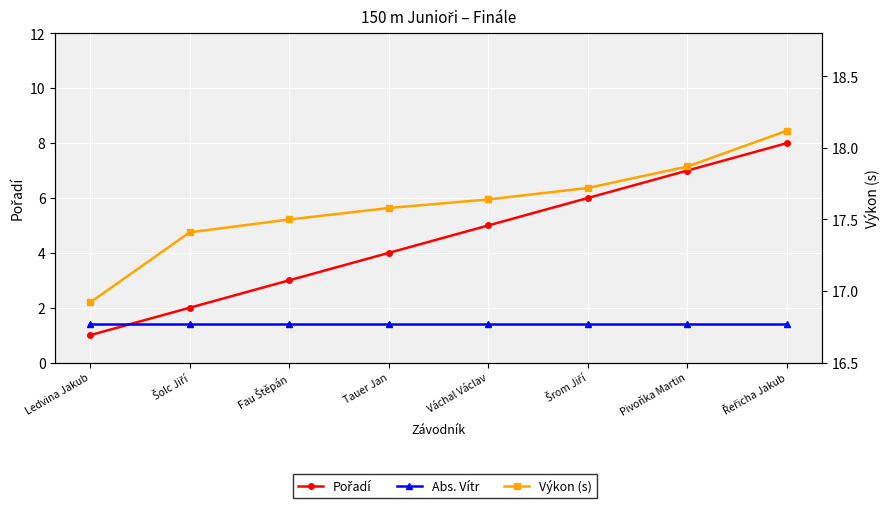

Reading left to right, extract all data points from this chart.

Pořadí: 1.0	2.0	3.0	4.0	5.0	6.0	7.0	8.0
Abs. Vítr: 1.4	1.4	1.4	1.4	1.4	1.4	1.4	1.4
Výkon (s): 16.9	17.4	17.5	17.6	17.6	17.7	17.9	18.1